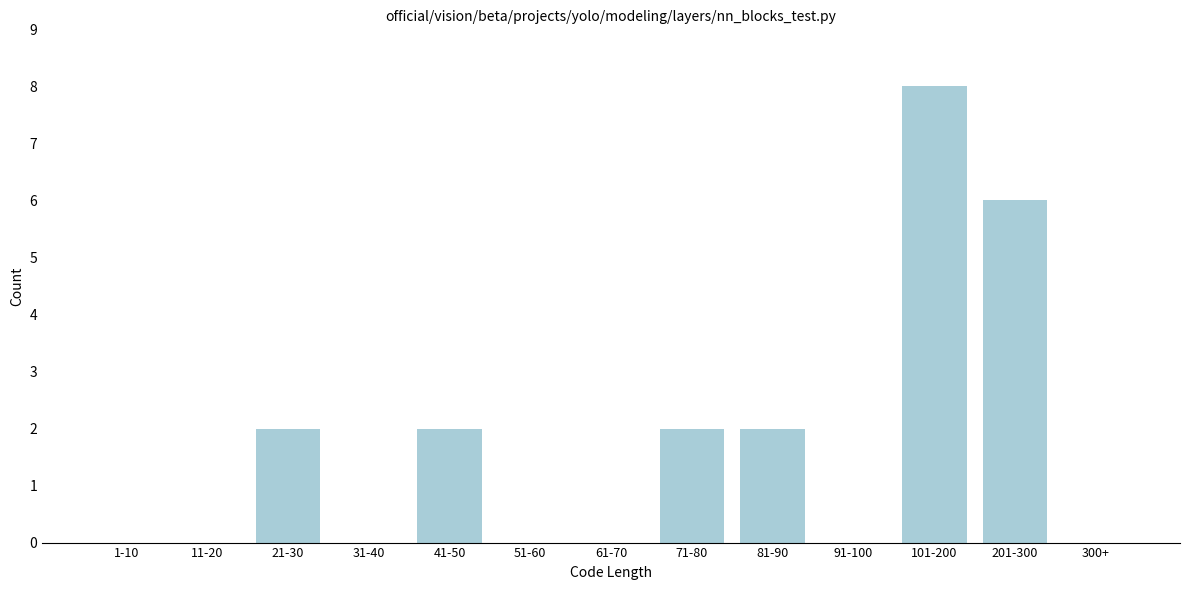

Reading left to right, transcribe all the data shown in this chart.

1-10=0	11-20=0	21-30=2	31-40=0	41-50=2	51-60=0	61-70=0	71-80=2	81-90=2	91-100=0	101-200=8	201-300=6	300+=0